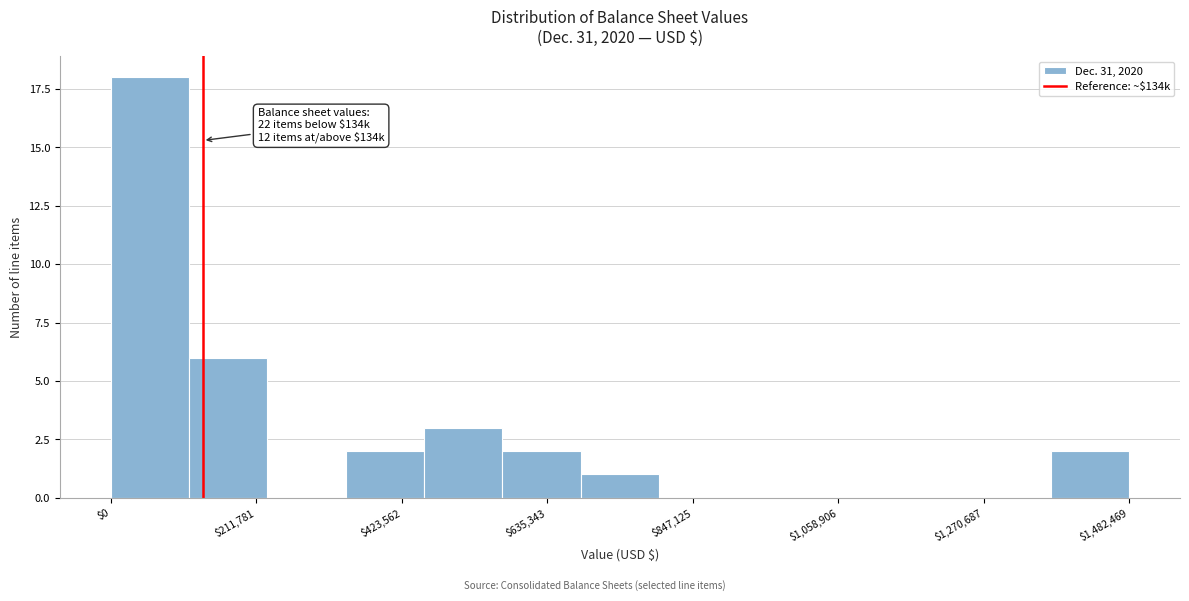

Read against the x-axis, roughly where is the centre of the tallest bar?

50000